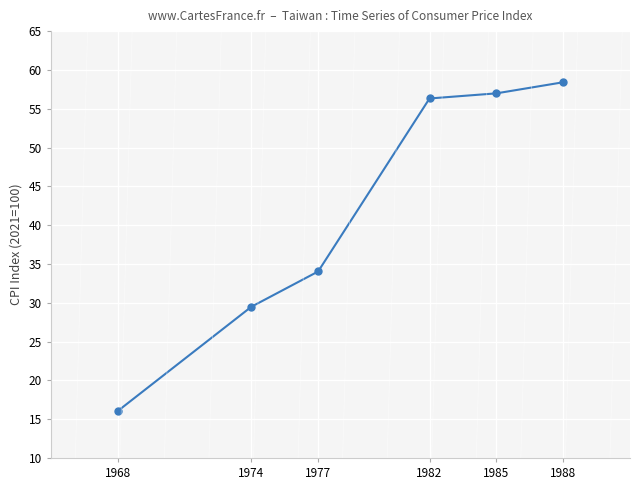

What is the sum of the values at 1977 and 1974?

63.5